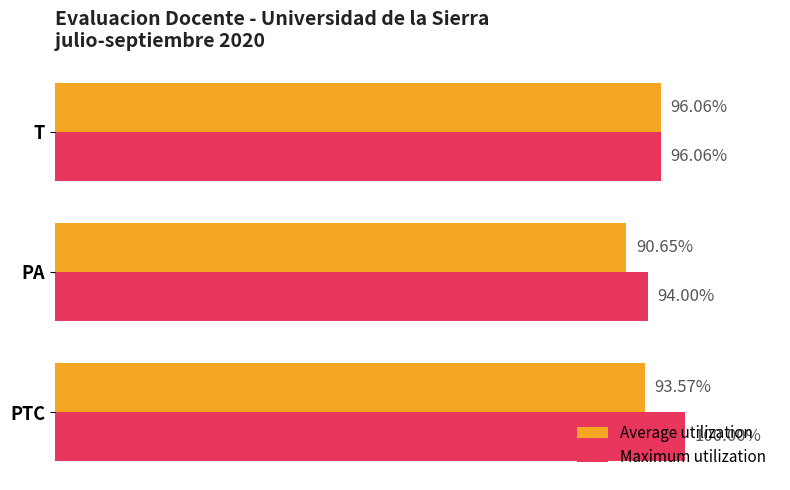

Where is Maximum utilization nearest to the value 97?

T